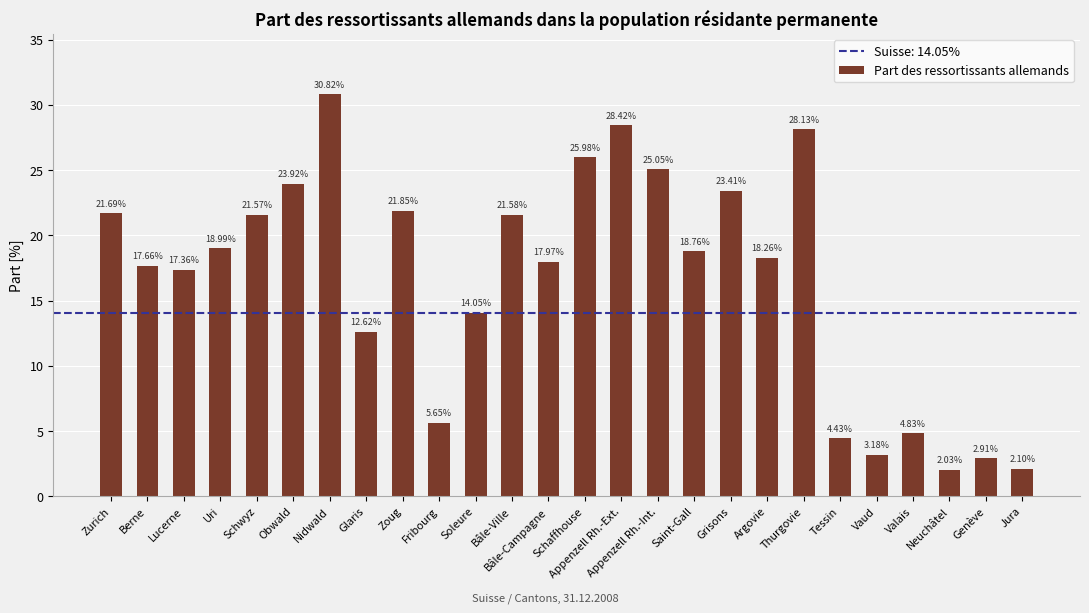

What is the sum of the values at Zurich and Bâle-Campagne?

39.7